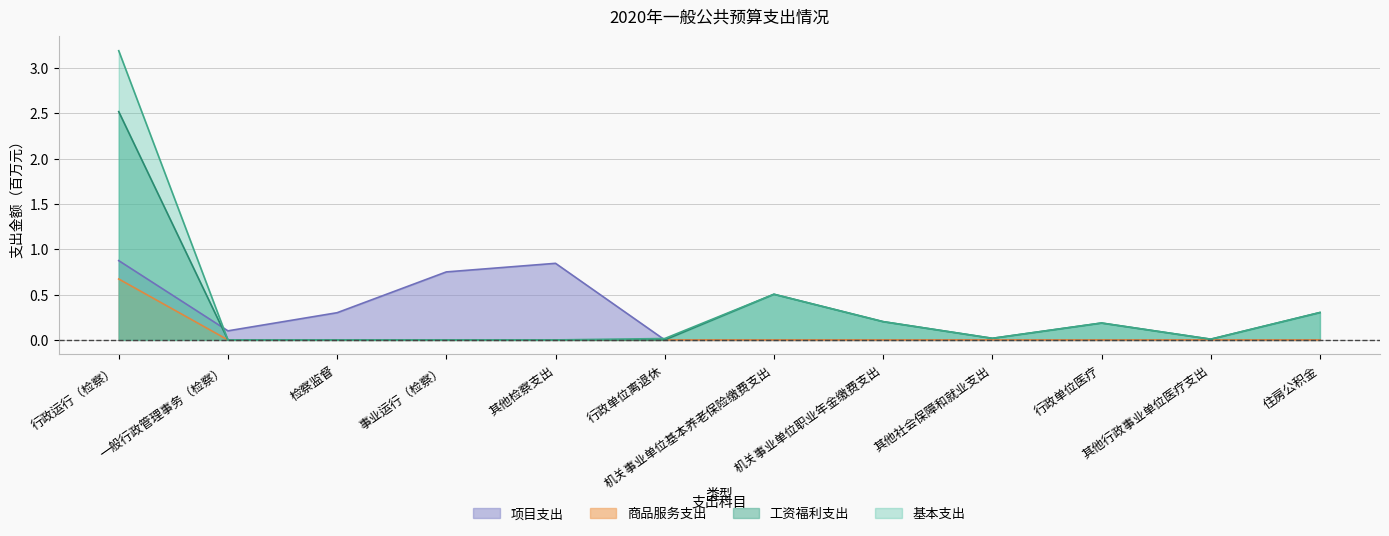

What is the total value across all series at 事业运行（检察）?

0.8